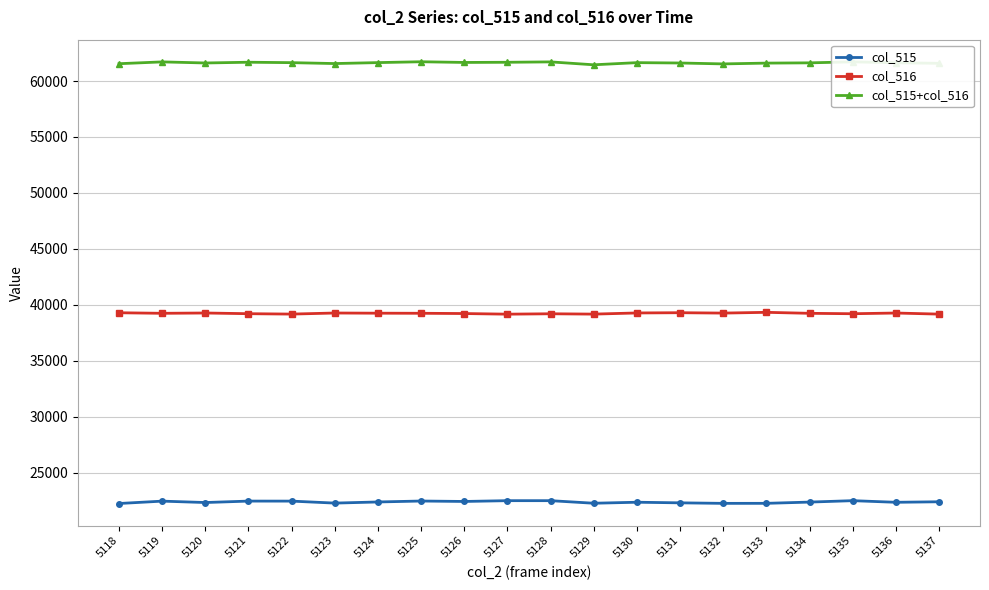

What is the spread (max minus min) of values at 5120?

39272